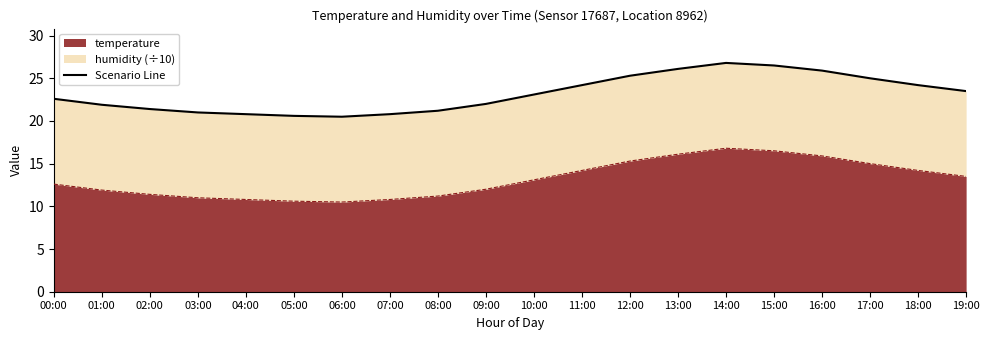

Reading right to left, what are all the values shown in this chart?

23.5	24.2	25.0	25.9	26.5	26.8	26.1	25.3	24.2	23.1	22.0	21.2	20.8	20.5	20.6	20.8	21.0	21.4	21.9	22.6